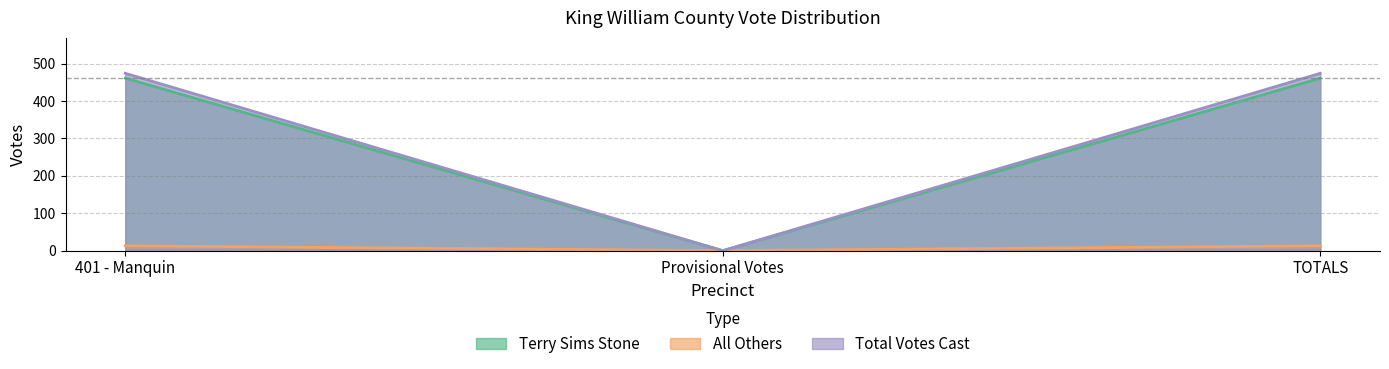

True or false: Terry Sims Stone has a value of 461 at 401 - Manquin.

True